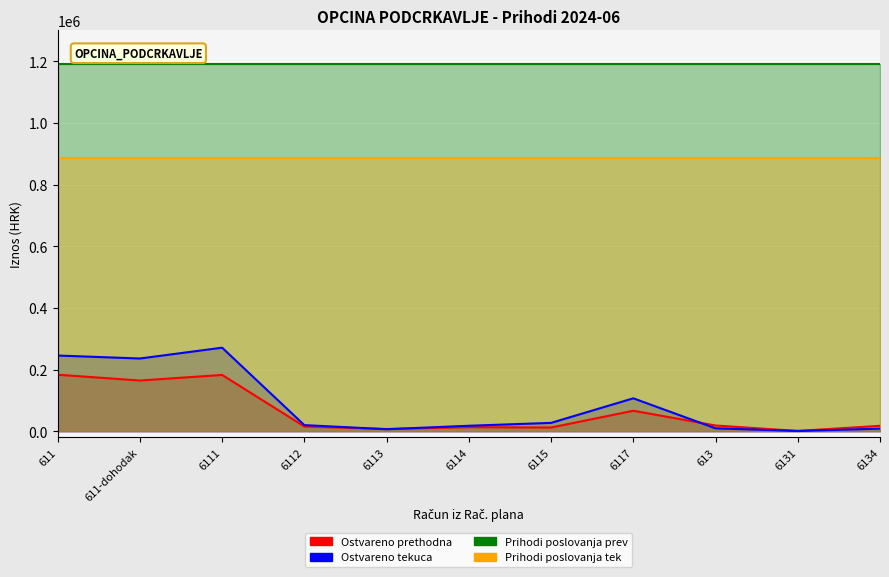

Which series has the largest range (max minus min)?

Ostvareno tekuca